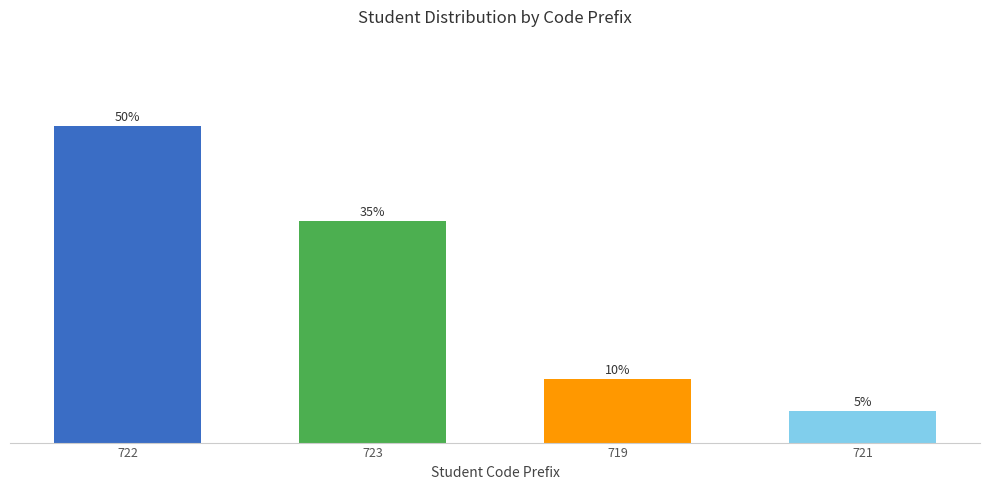

Are the bars horizontal?

No